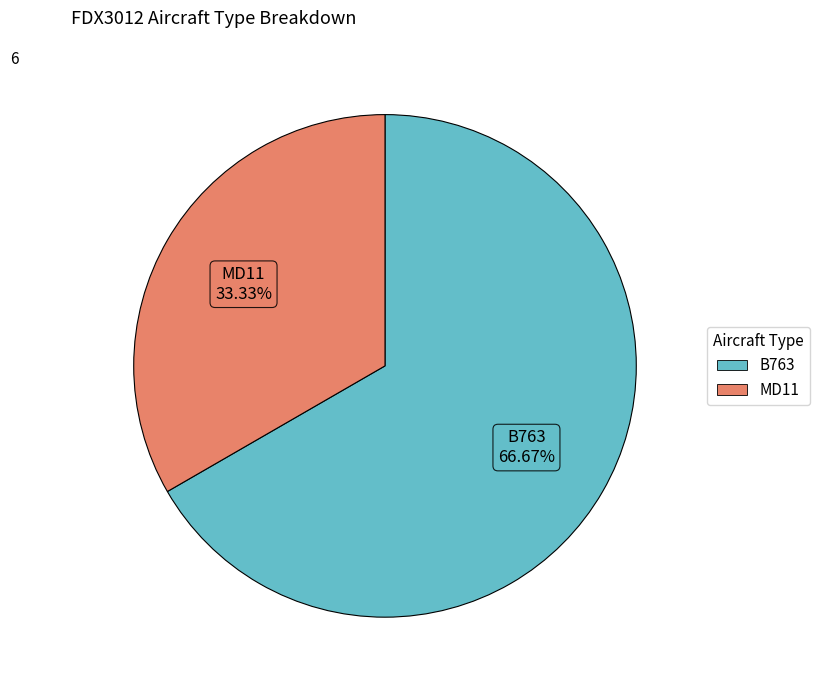

True or false: MD11 accounts for 44% of the total.

False